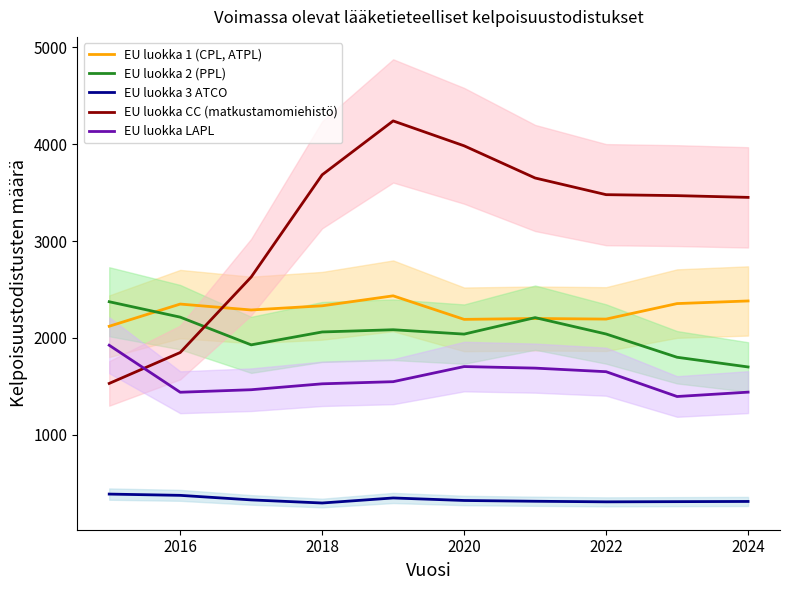

What is the highest value of the EU luokka 3 ATCO series?

389